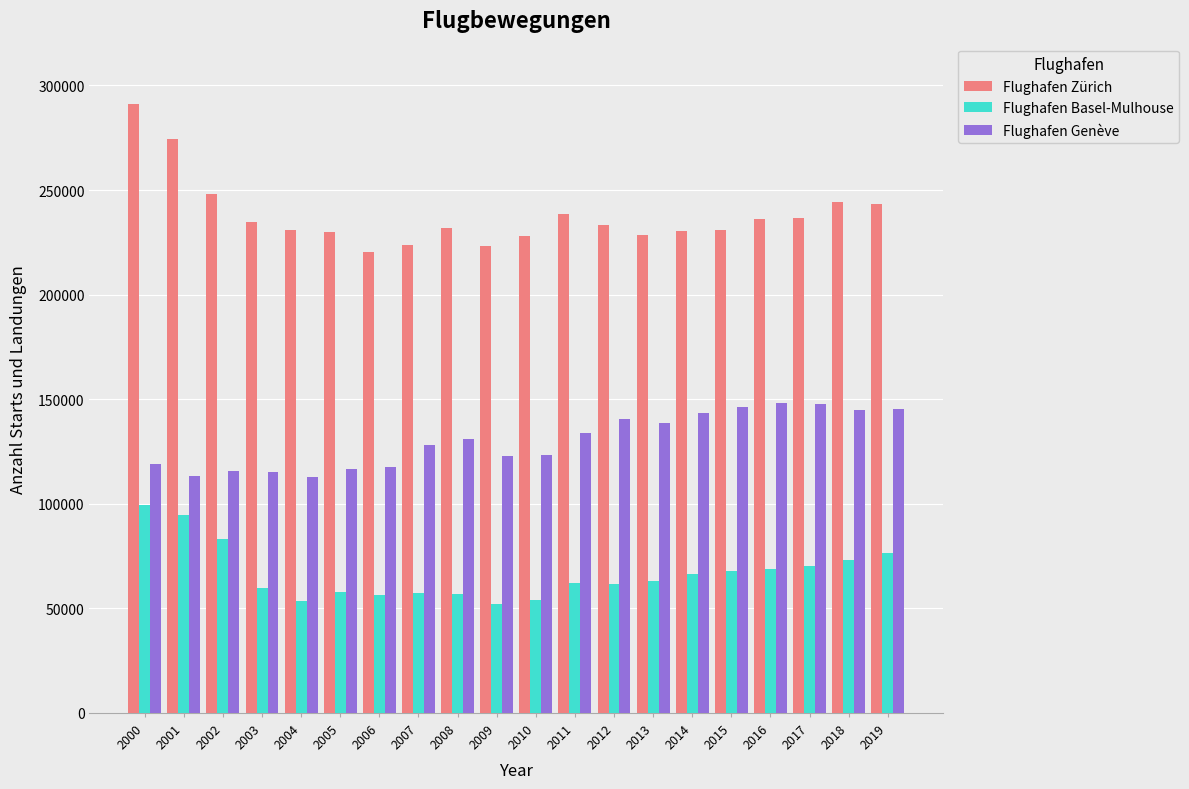

Rank the series by their average value, from lowest to highest.

Flughafen Basel-Mulhouse, Flughafen Genève, Flughafen Zürich